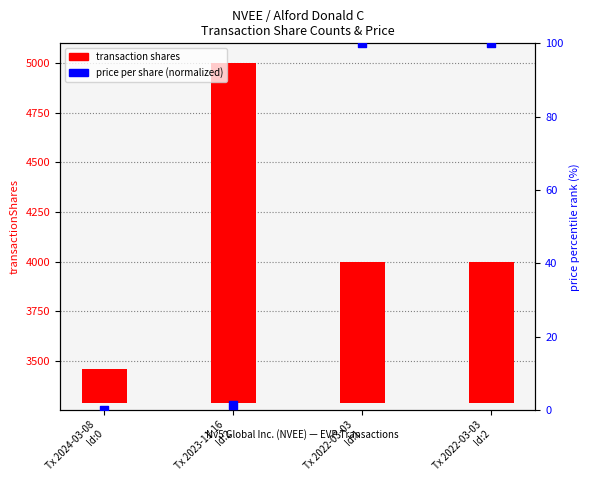

At which category is the sum across all series the highest?

Tx 2023-11-16
Id:2